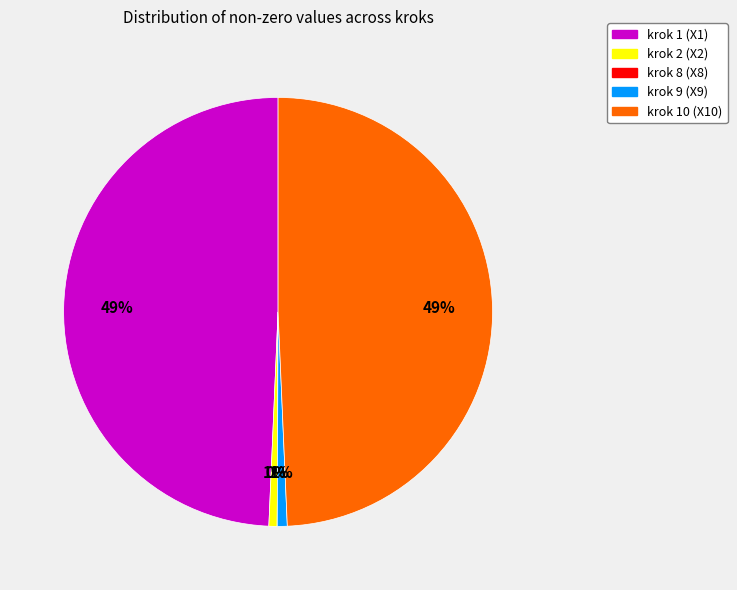

Between krok 10 (X10) and krok 9 (X9), which is larger?

krok 10 (X10)